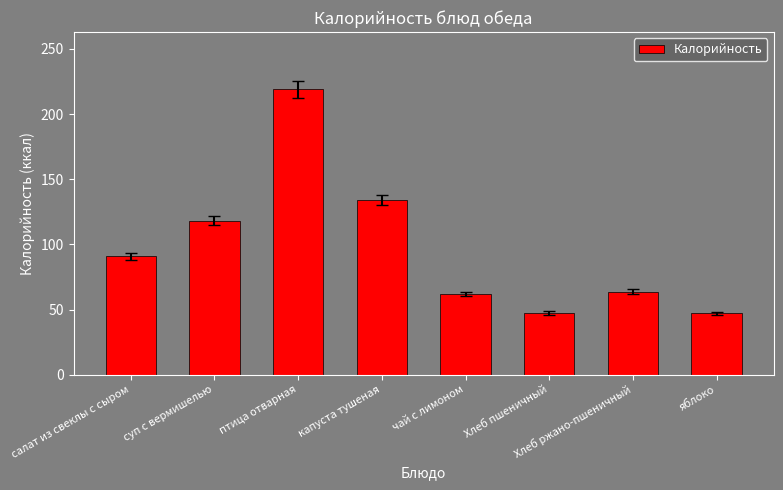

What is the sum of the values at яблоко and суп с вермишелью?

165.1